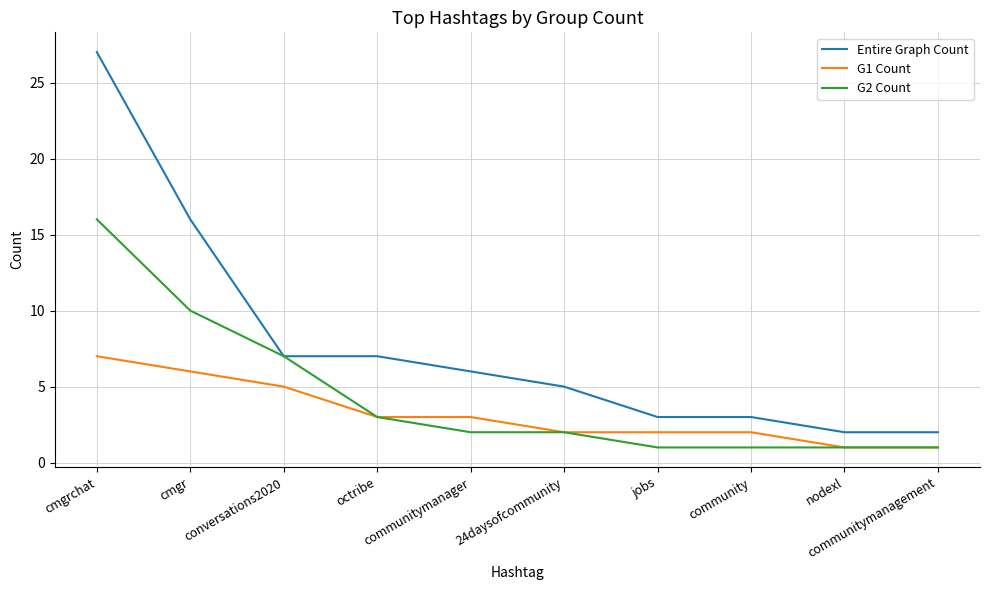

What is the difference between the highest and lowest values at community?

2